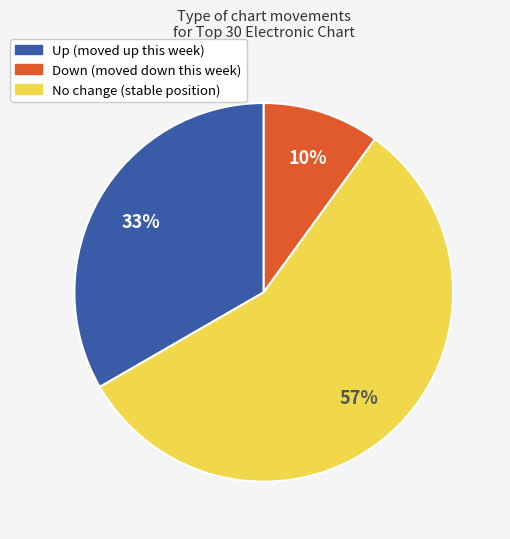

To the nearest percent, what is the average slice percentage?

33%